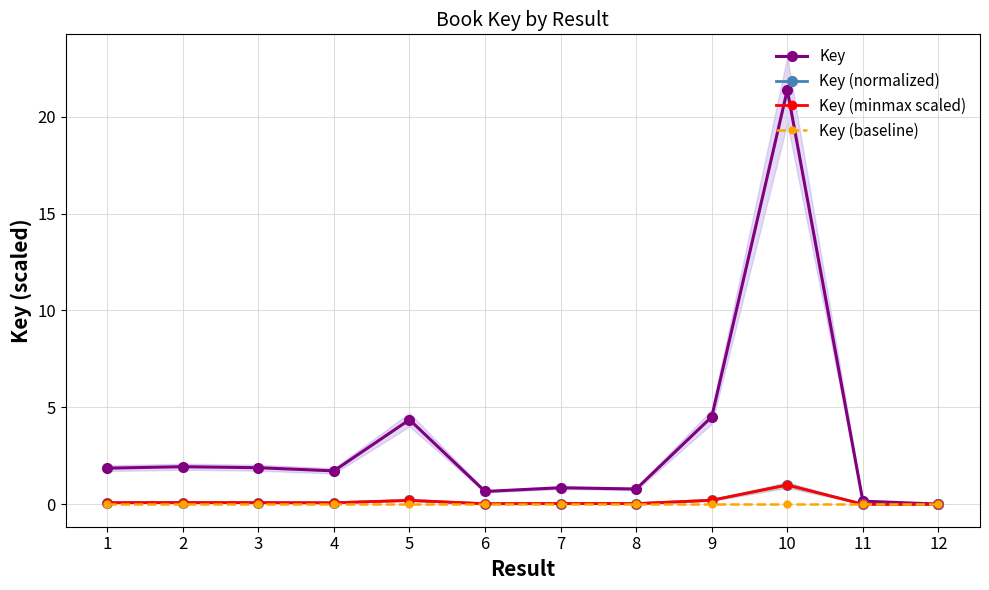

Which label corresponds to the smallest value in the chart?

12